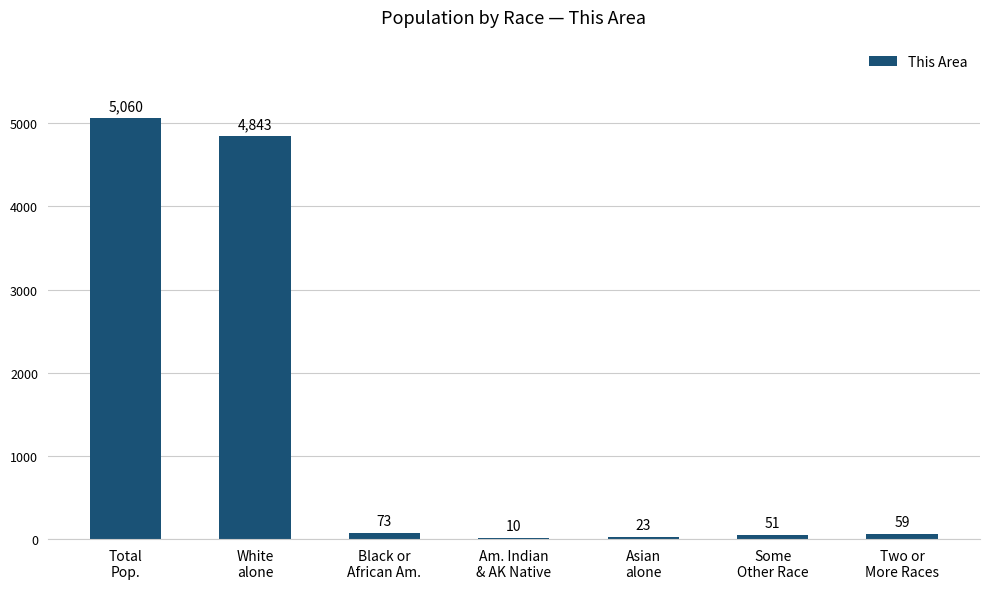

True or false: the data shows 23 at Asian
alone.

True